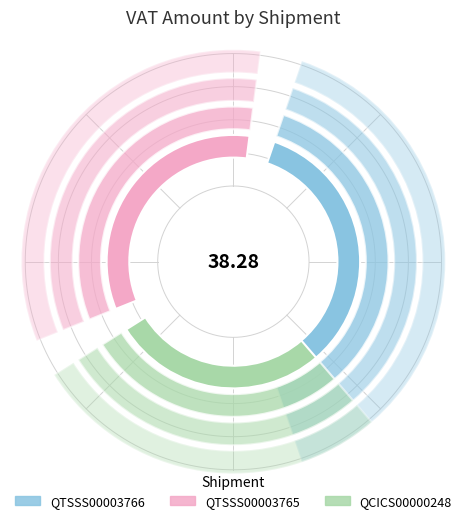

True or false: QTSSS00003766 accounts for 40% of the total.

True